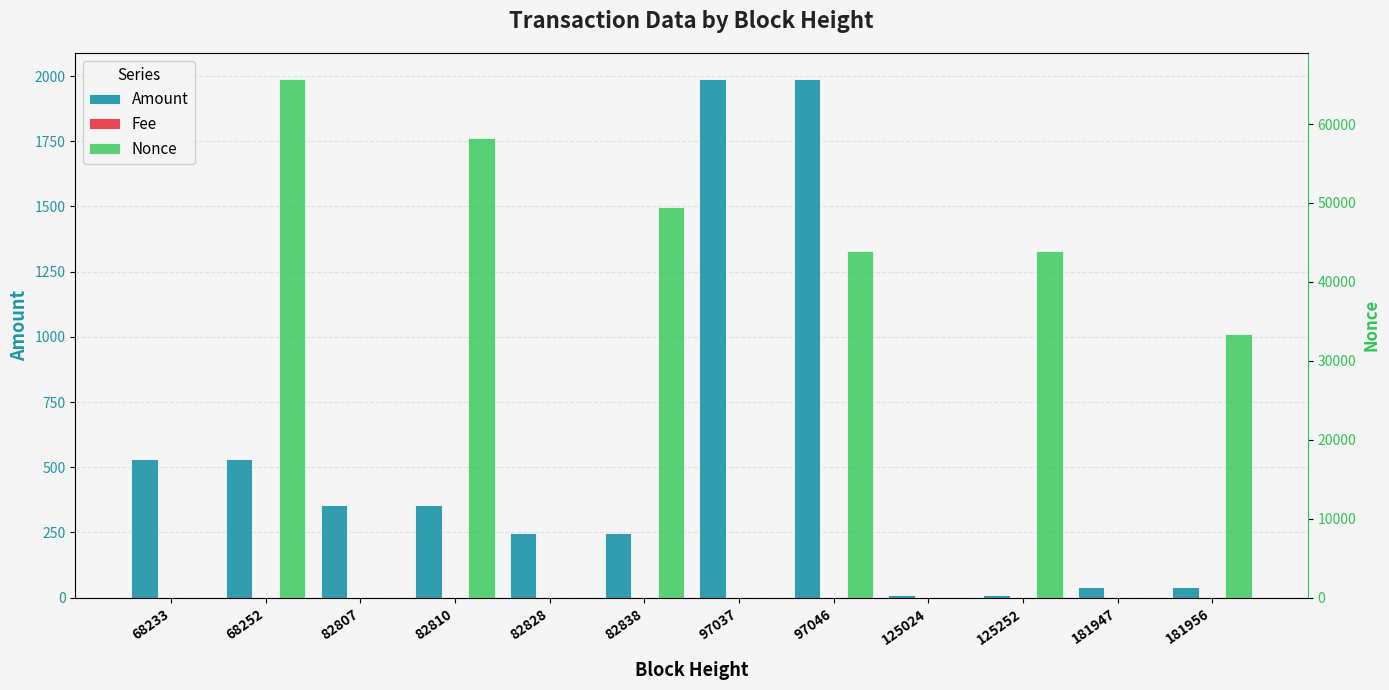

How many values in Nonce are above zero?

11